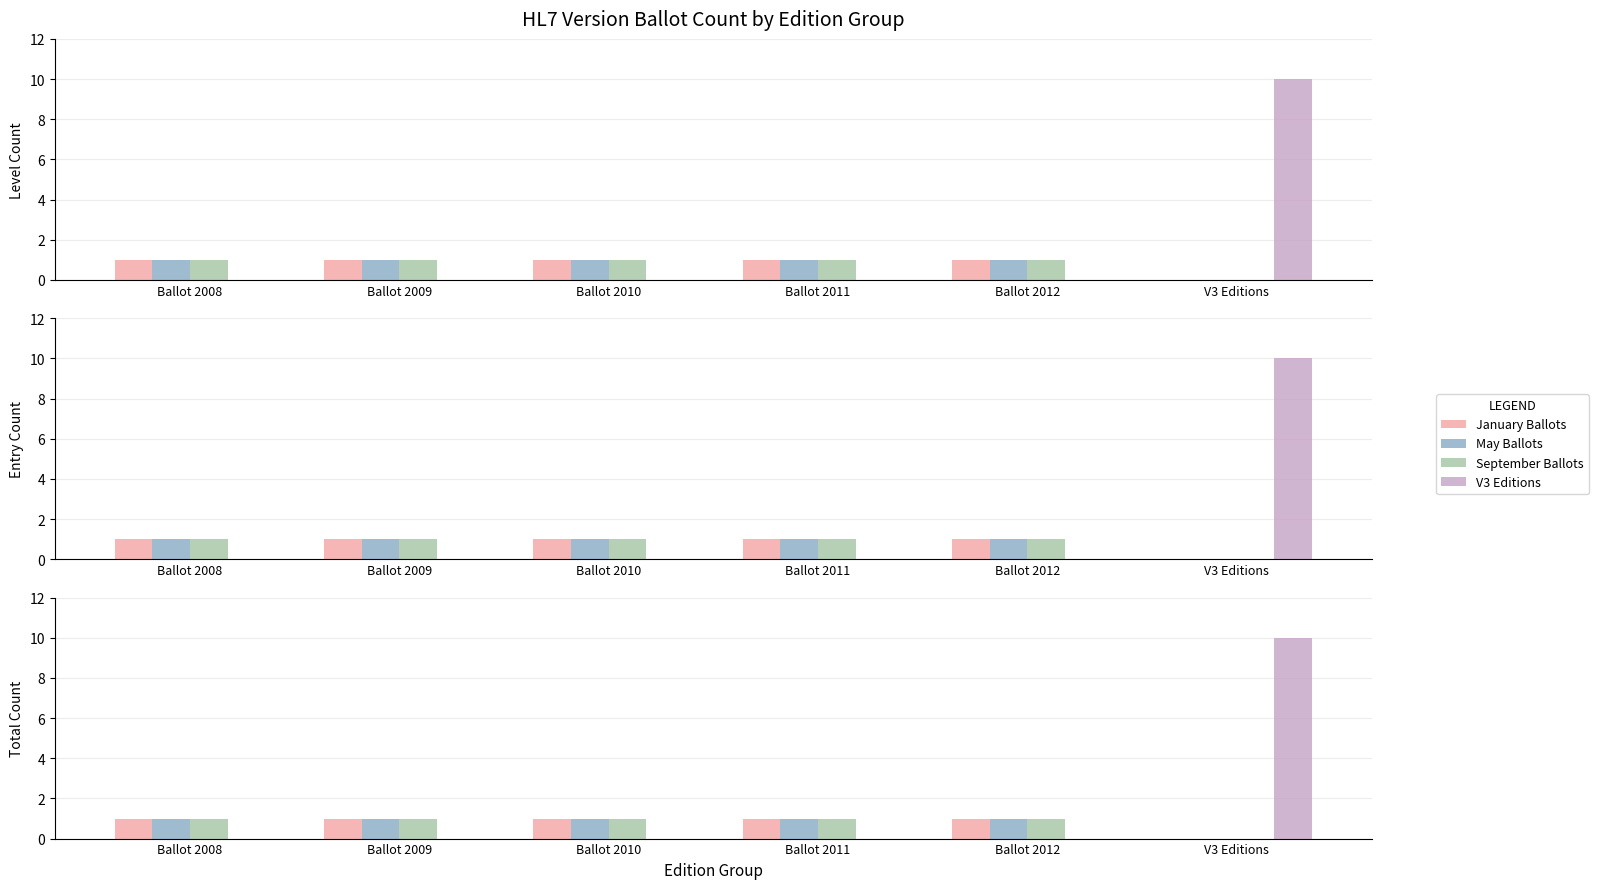

Reading right to left, what are all the values shown in this chart?

January Ballots: V3 Editions=0	Ballot 2012=1	Ballot 2011=1	Ballot 2010=1	Ballot 2009=1	Ballot 2008=1
May Ballots: V3 Editions=0	Ballot 2012=1	Ballot 2011=1	Ballot 2010=1	Ballot 2009=1	Ballot 2008=1
September Ballots: V3 Editions=0	Ballot 2012=1	Ballot 2011=1	Ballot 2010=1	Ballot 2009=1	Ballot 2008=1
V3 Editions: V3 Editions=10	Ballot 2012=0	Ballot 2011=0	Ballot 2010=0	Ballot 2009=0	Ballot 2008=0